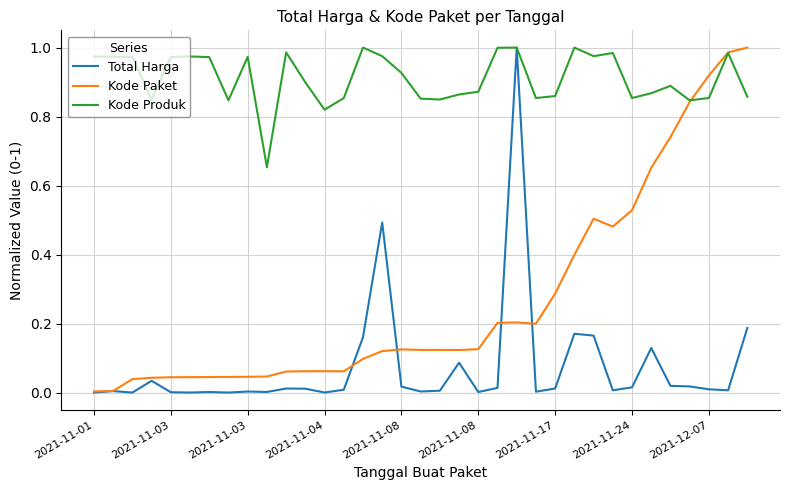

List the series in order of their overall mean, lowest first.

Total Harga, Kode Paket, Kode Produk